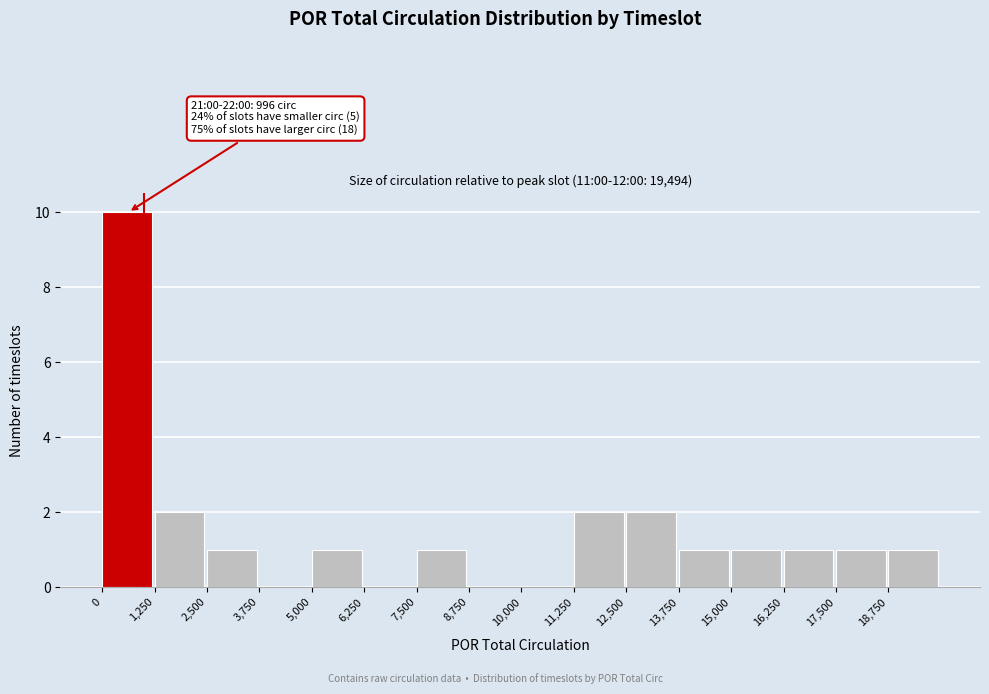

Which range on the x-axis has the tallest bar?

0 to 1250